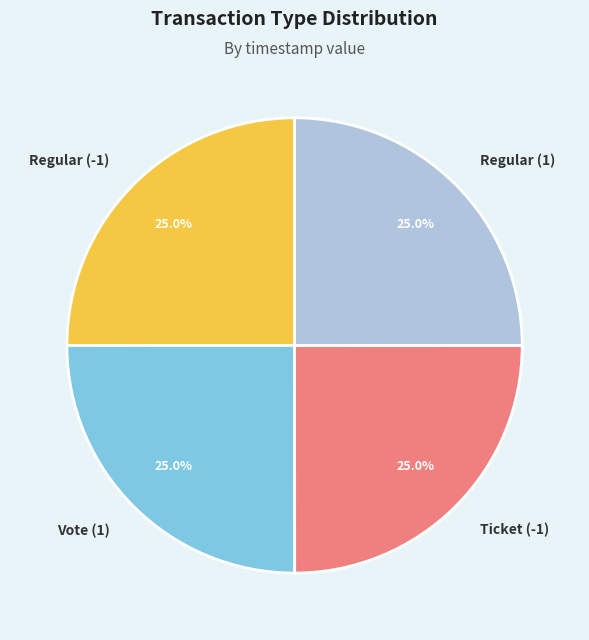

What is the ratio of the value at Regular (1) to the value at Ticket (-1)?

1.0